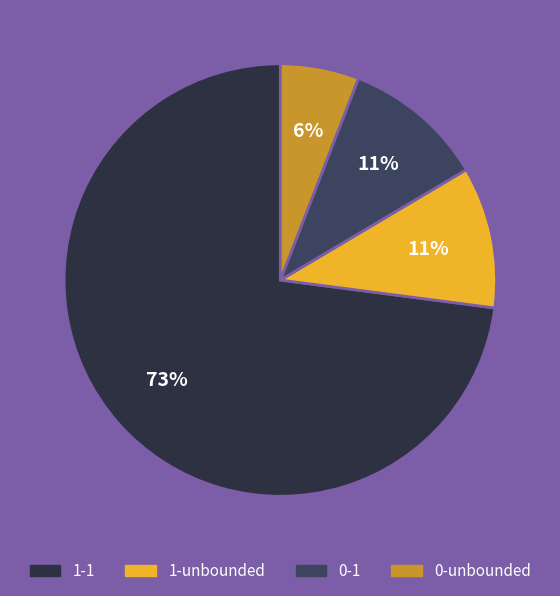

To the nearest percent, what is the combined percentage of 0-1 and 0-unbounded?

16%